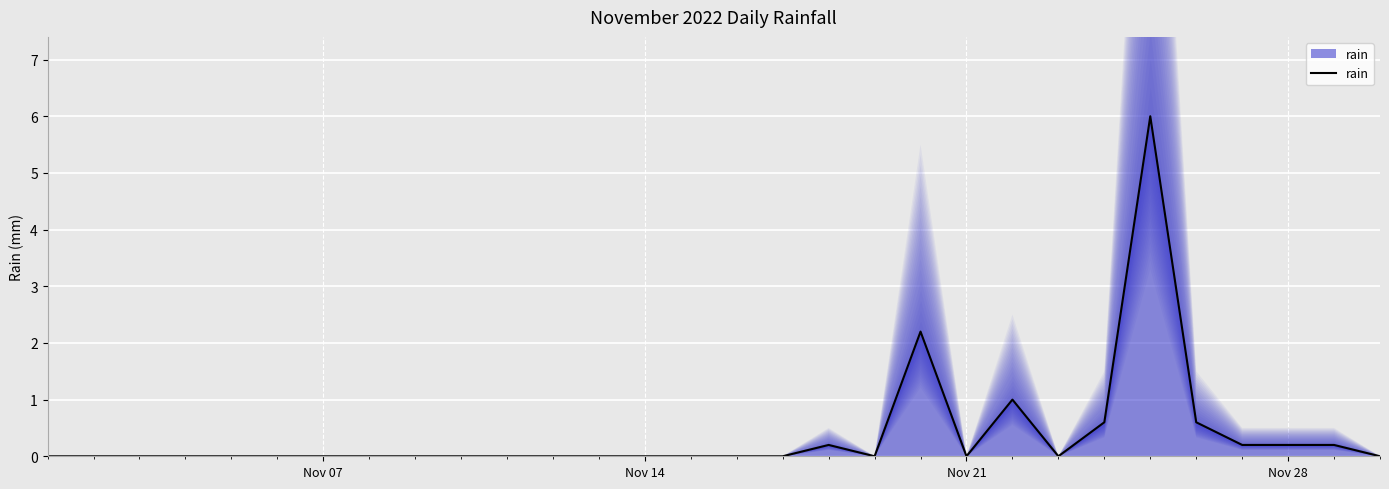

What is the sum of all values?

11.2